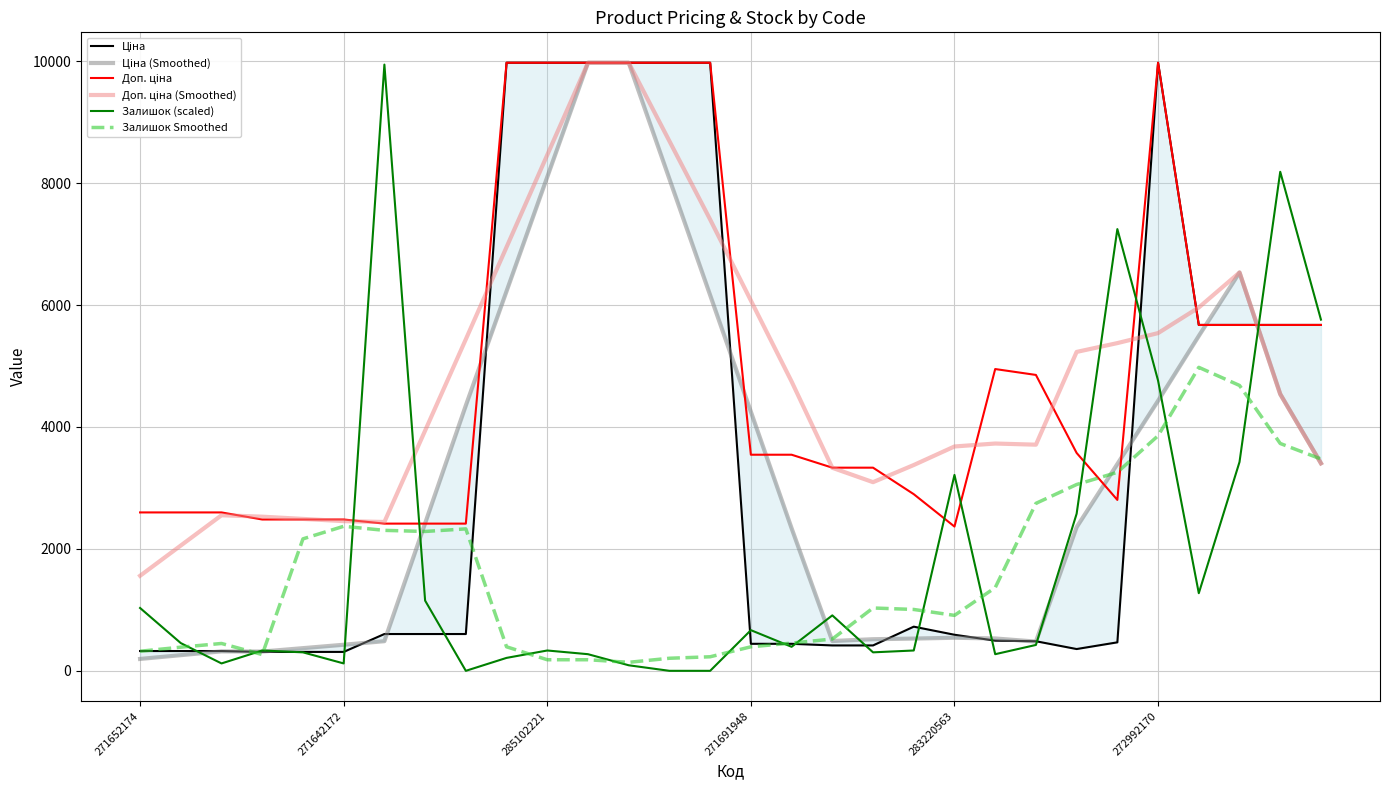

At which category does Доп. ціна (Smoothed) reach its first local valley?

6